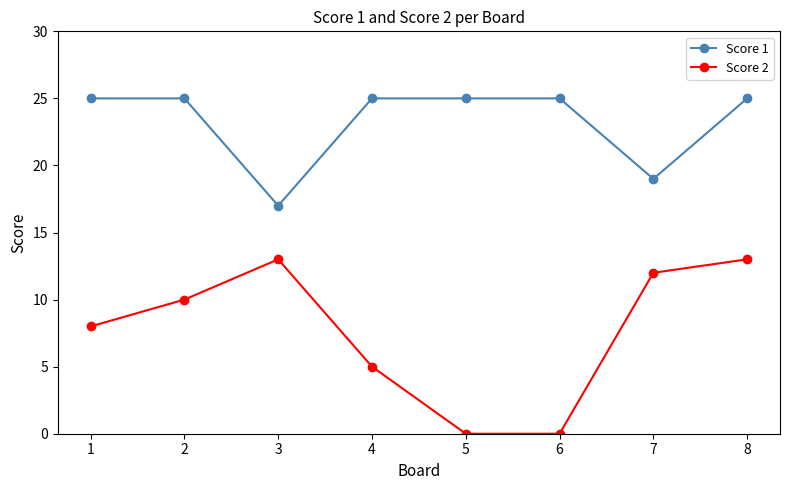

At which category is the sum across all series the highest?

8